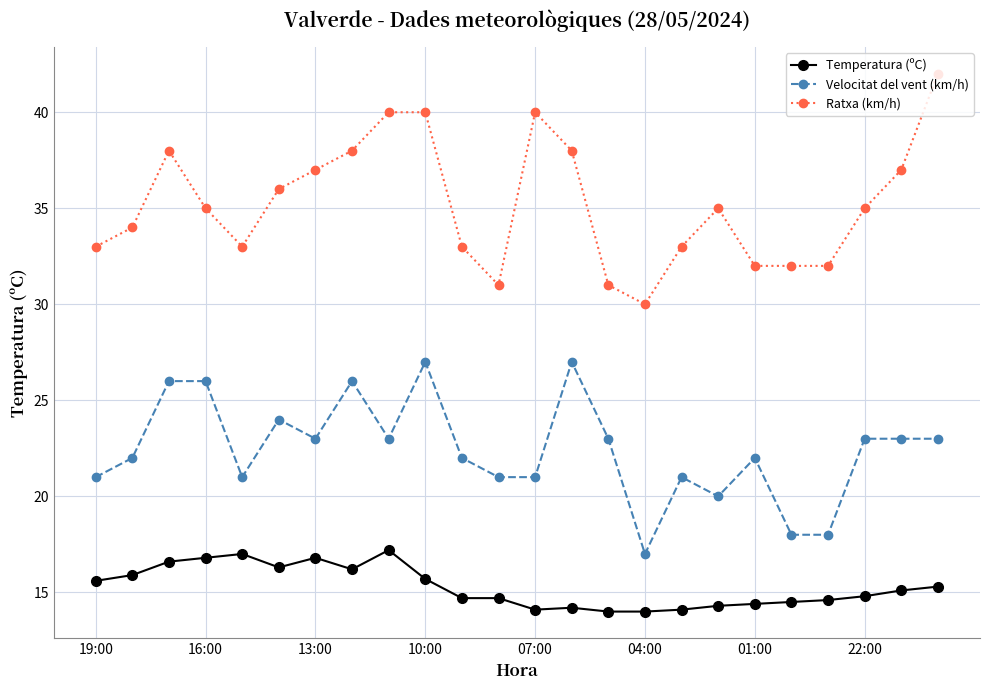

True or false: Temperatura (ºC) has more than 0 interior local peaks.

True